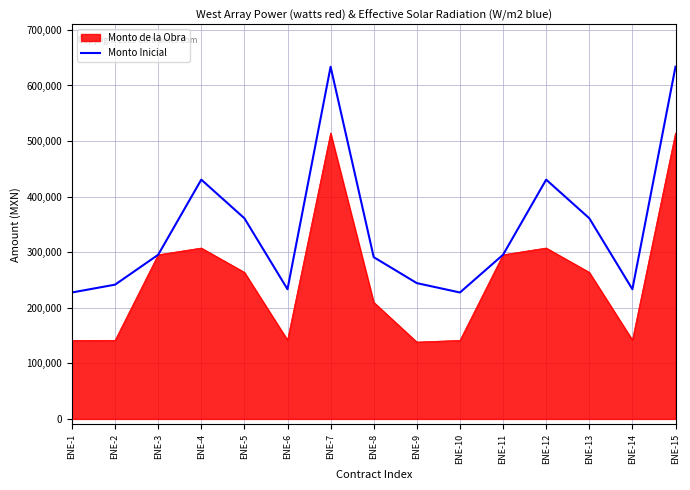

The value of Monto Inicial at ENE-11 is 517494.7. True or false?

False